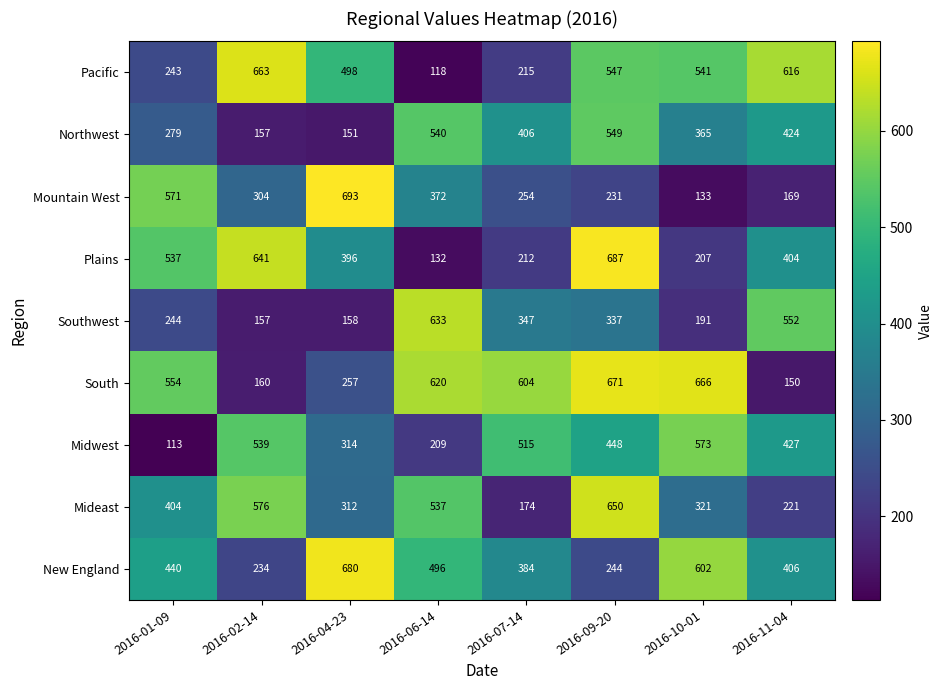

At how many categories does at least one series exceed 661?

4